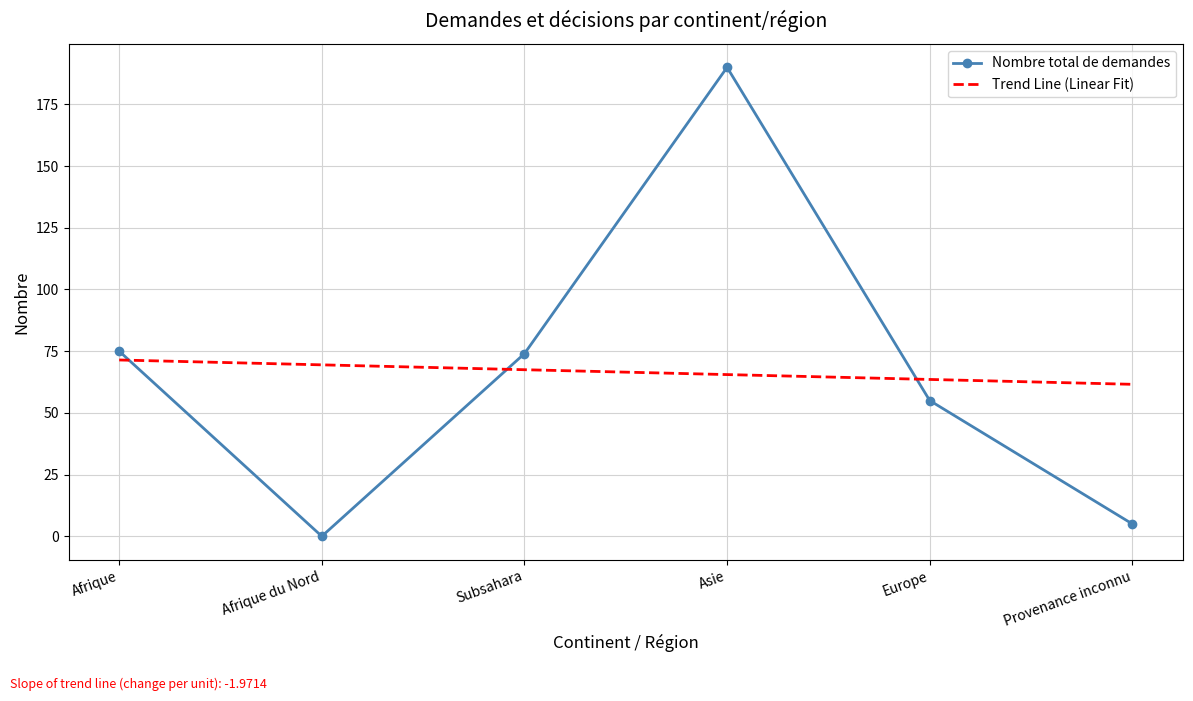

In Nombre total de demandes, how many points are lower than both neighbors (excluding endpoints)?

1